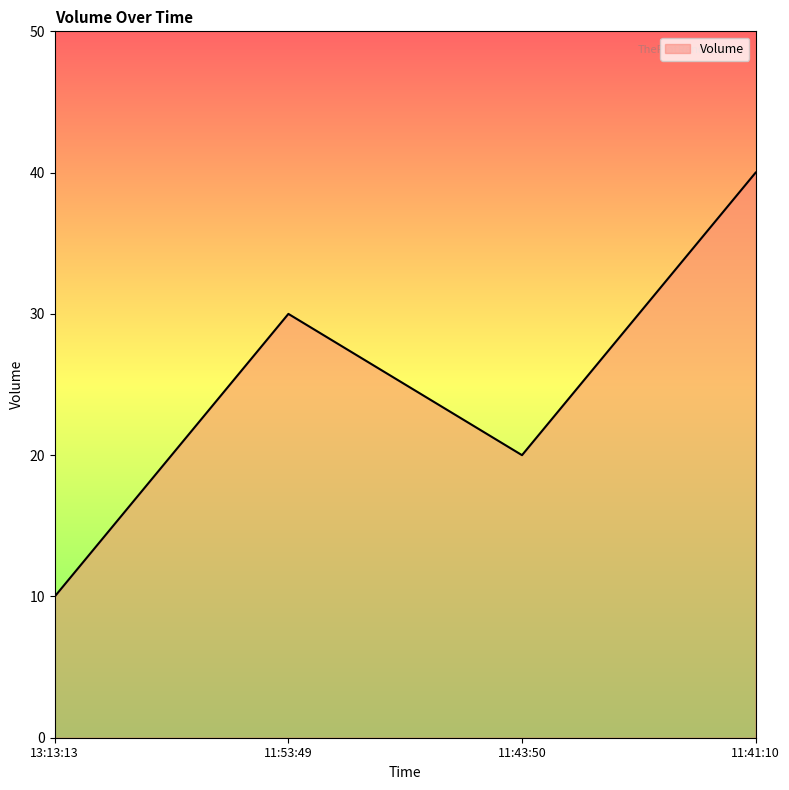

Rank the categories by value from highest to lowest.

11:41:10, 11:53:49, 11:43:50, 13:13:13